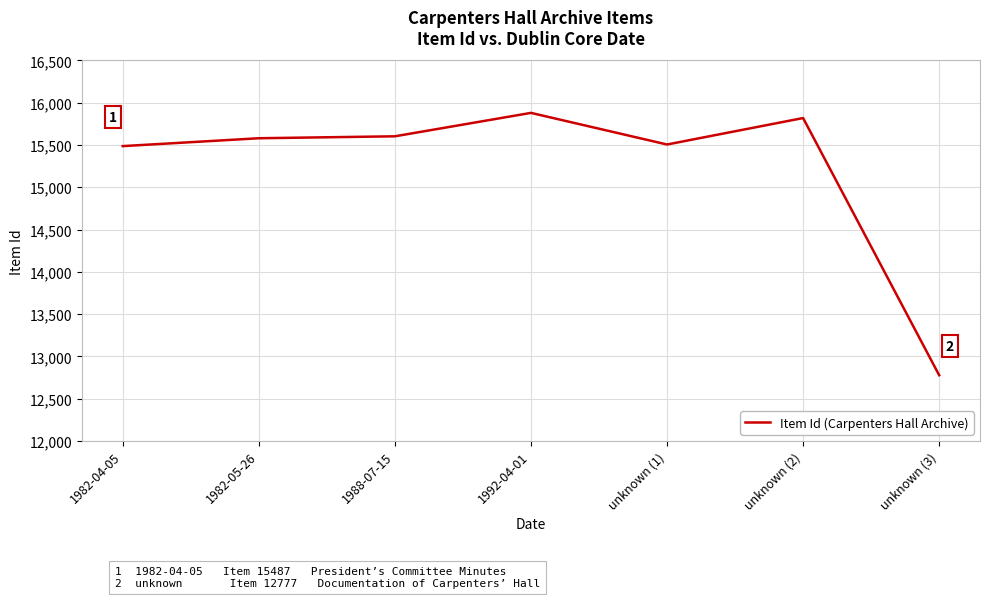

What is the smallest value displayed?

12777